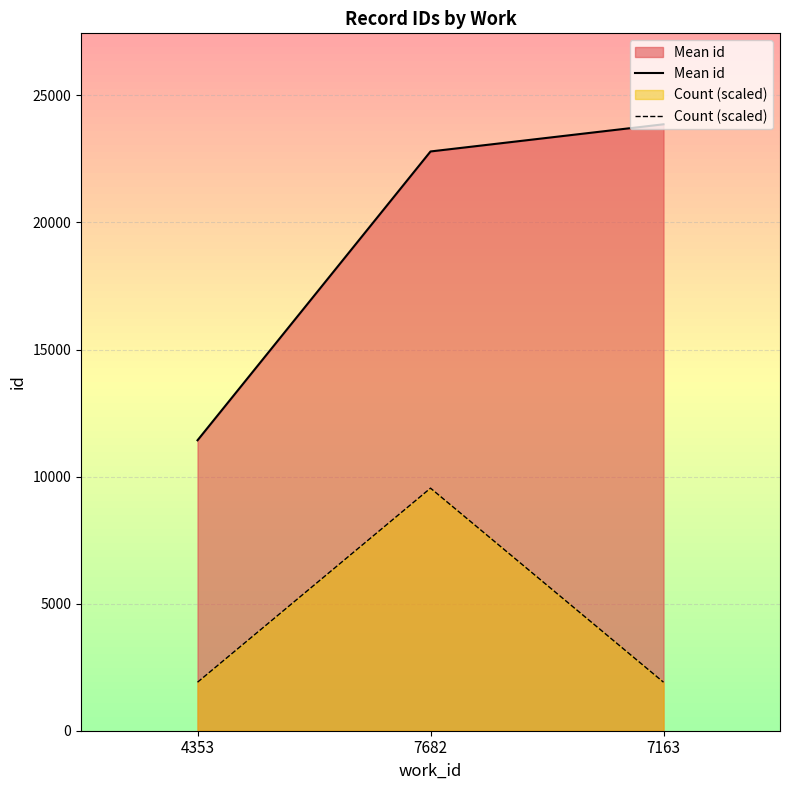

What value does the Count (scaled) series have at 4353?

1909.0